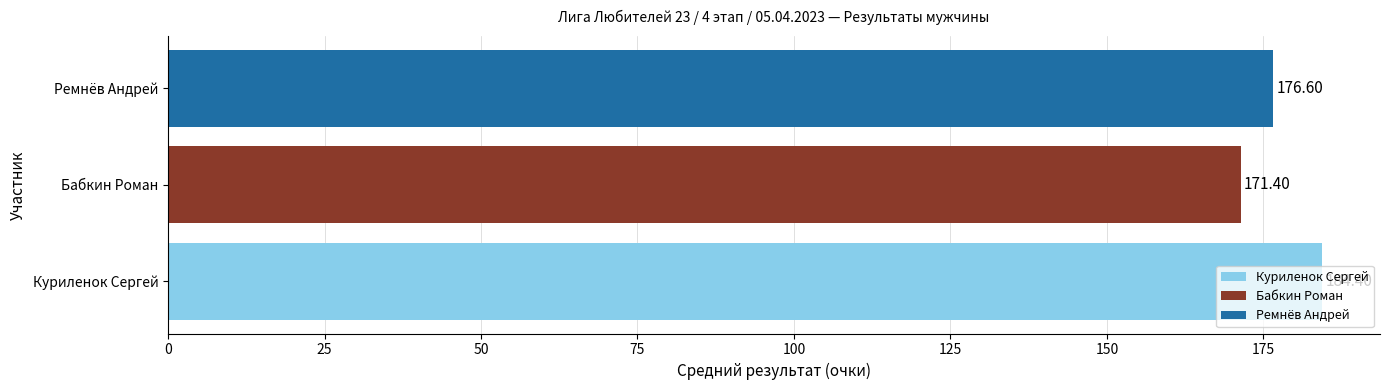

Rank the categories by Бабкин Роман value from highest to lowest.

Бабкин Роман